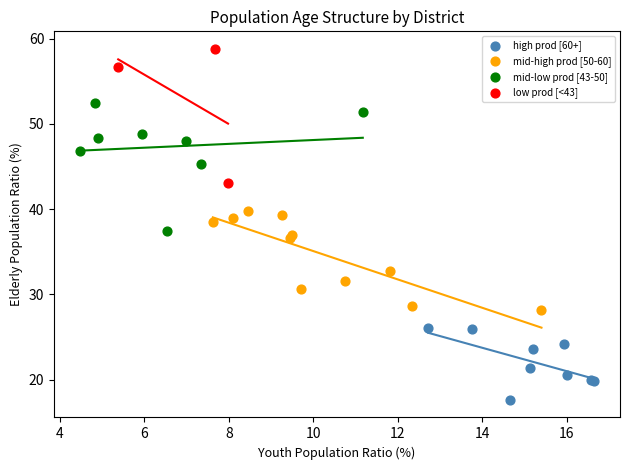

Which series contains the lowest Y value?

high prod [60+]